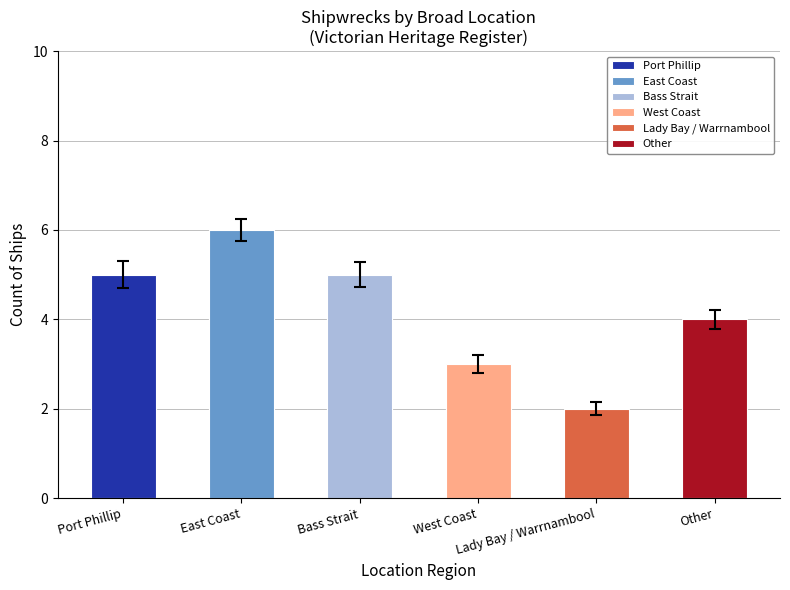

Where is the data nearest to the value 4?

Other